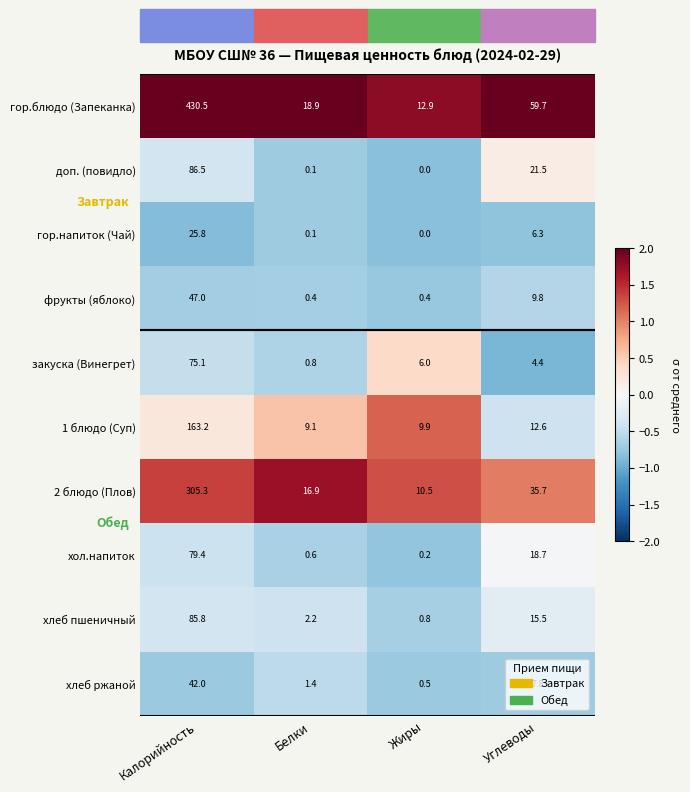

Is it true that 2 блюдо (Плов) equals 305.3 at Калорийность?

True